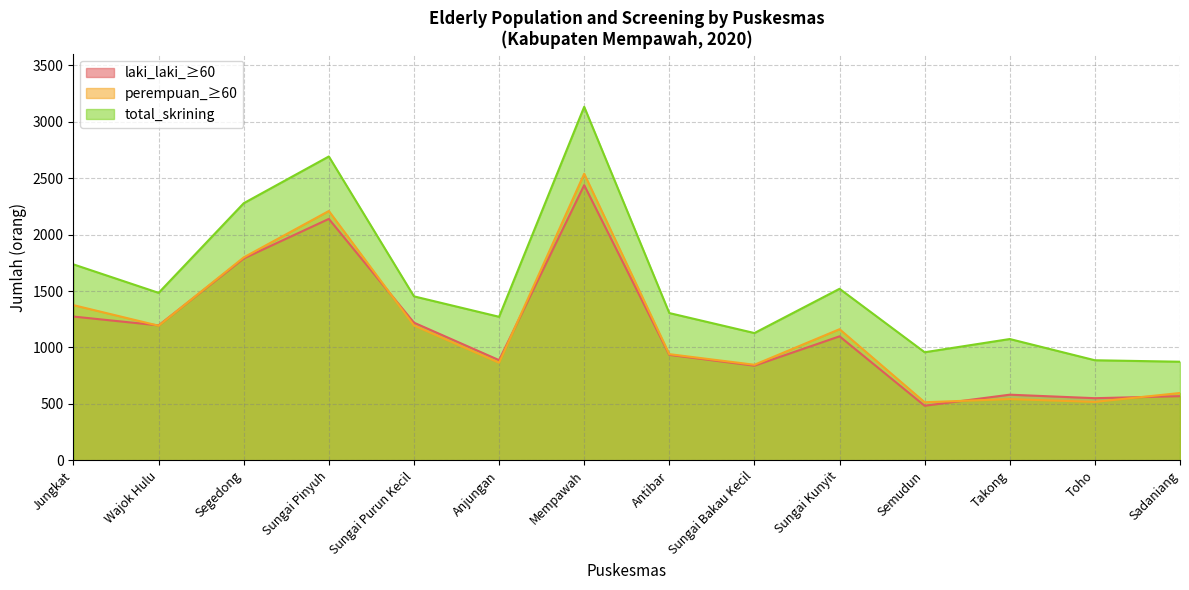

What is the difference between the maximum and minimum values in the perempuan_≥60 series?

2024